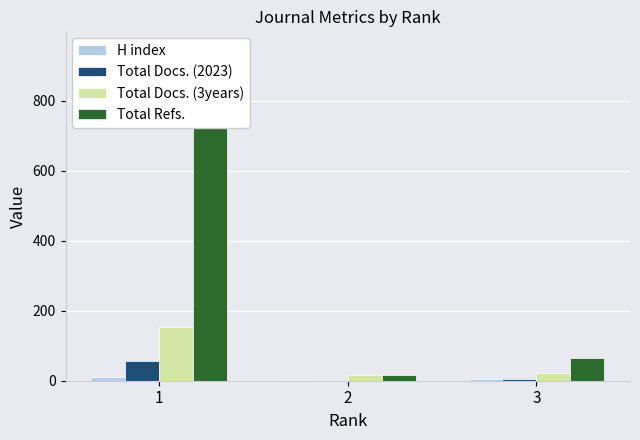

What is the maximum value shown in the chart?

950